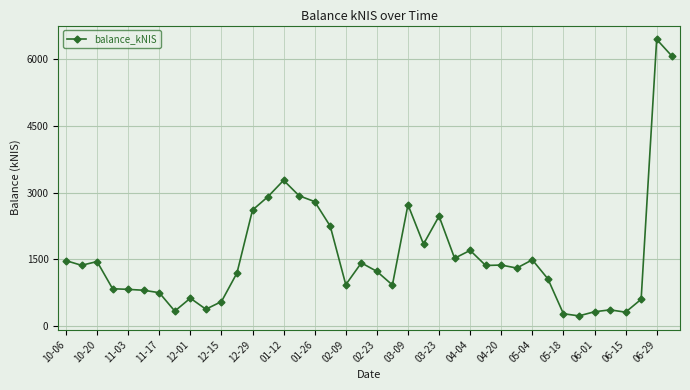

What is the smallest value displayed?

224.9